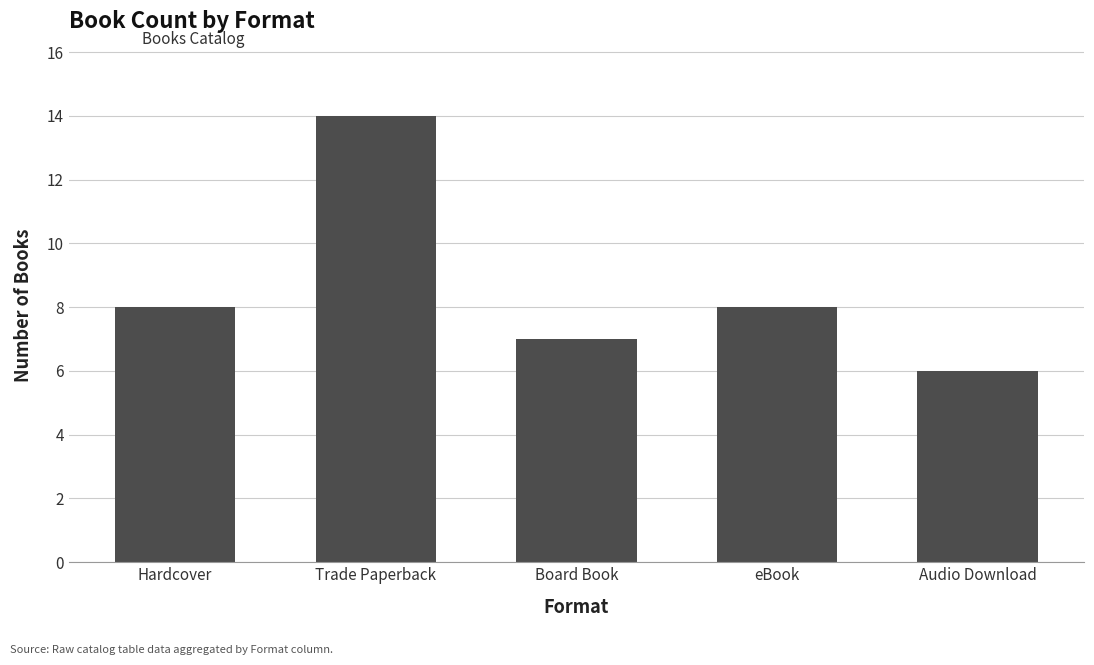

What is the sum of all values?

43